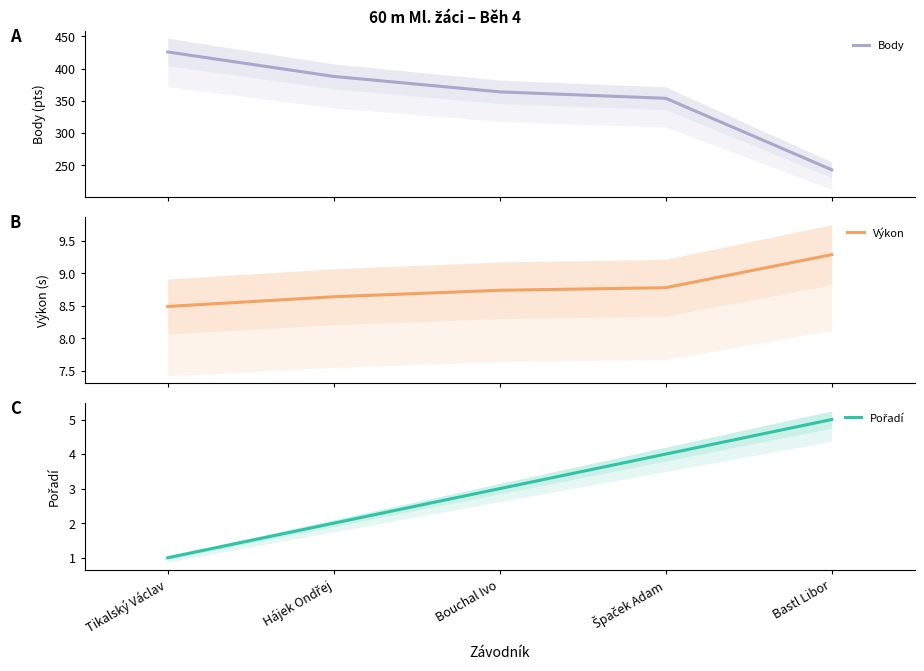

What is the average value of the Pořadí series?

3.0